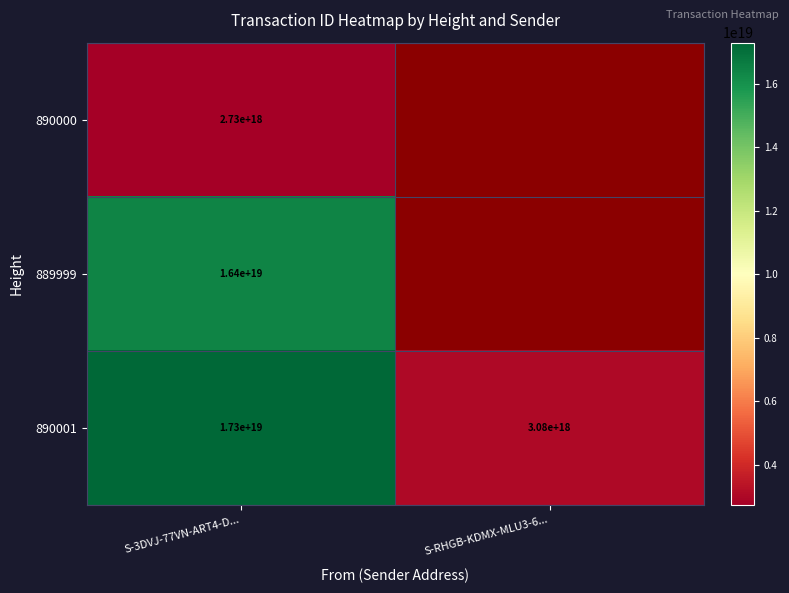

At which label is 890001 closest to 10190000000000000000?

S-3DVJ-77VN-ART4-D...